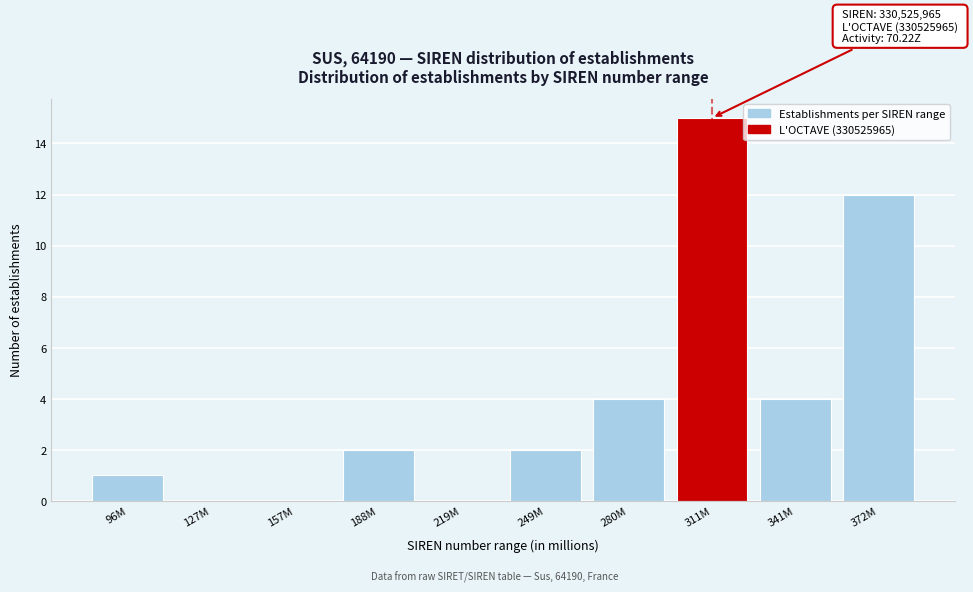

Reading left to right, transcribe all the data shown in this chart.

96M=1	127M=0	157M=0	188M=2	219M=0	249M=2	280M=4	311M=15	341M=4	372M=12